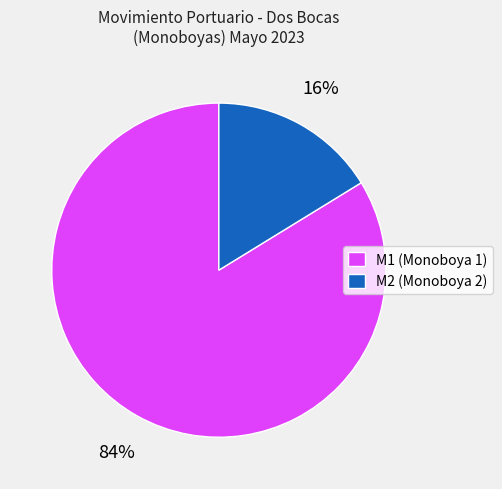

Which slice is the smallest?

M2 (Monoboya 2)